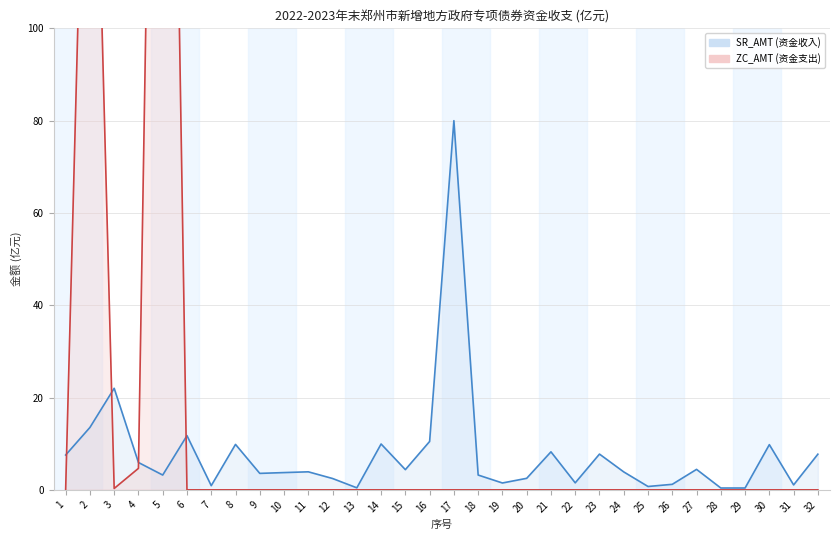

Does the chart have visible grid lines?

Yes